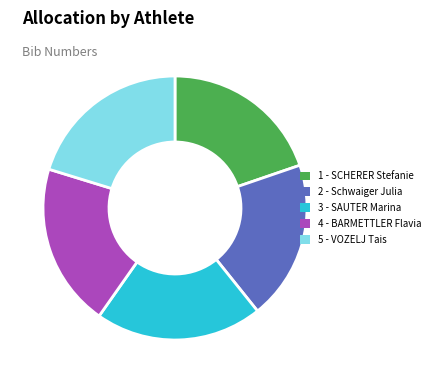

Is the sum of 2 - Schwaiger Julia and 1 - SCHERER Stefanie greater than half?

No